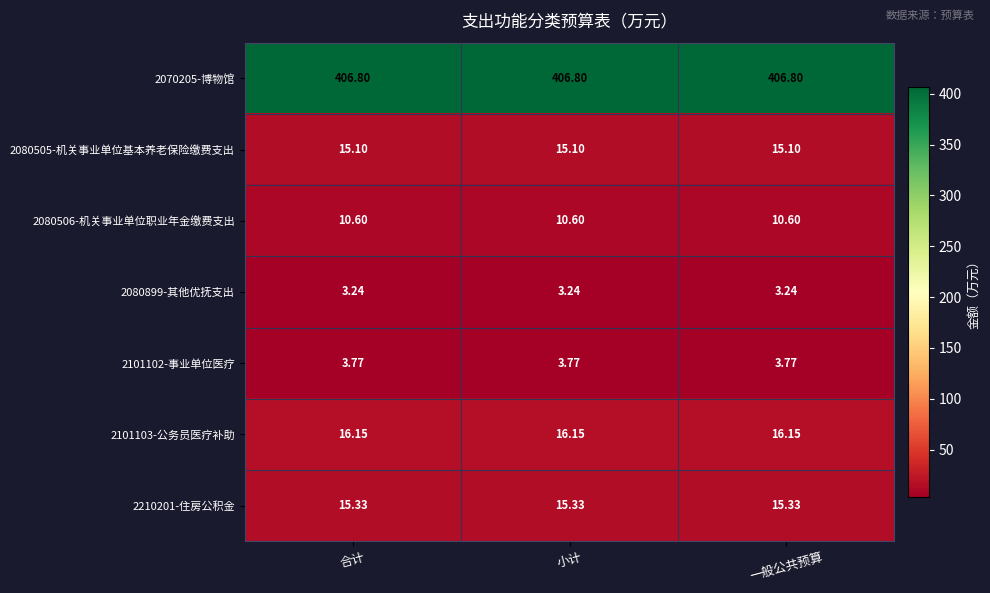

Is the value of 2080899-其他优抚支出 at 合计 greater than the value of 2210201-住房公积金 at 合计?

No